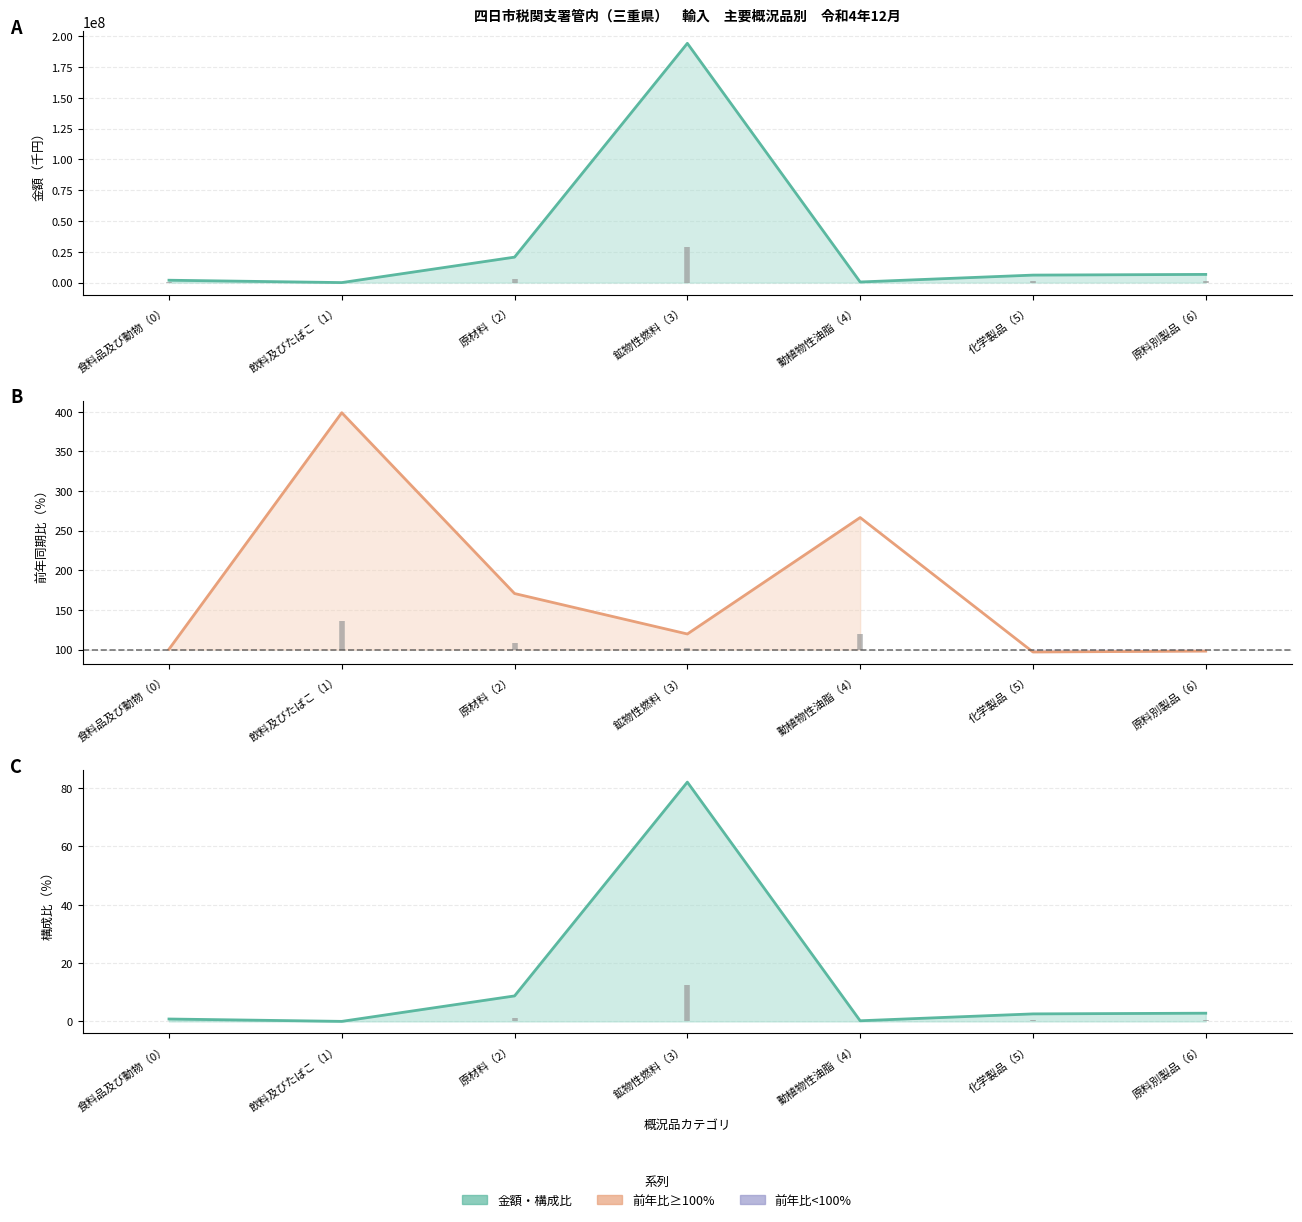

Is the value of 前年同期比 at 原材料（2） greater than the value of 構成比（％） at 鉱物性燃料（3）?

Yes